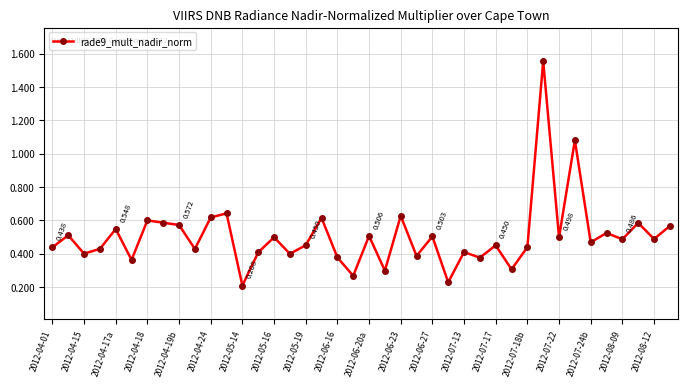

How many data points does each series have?

40